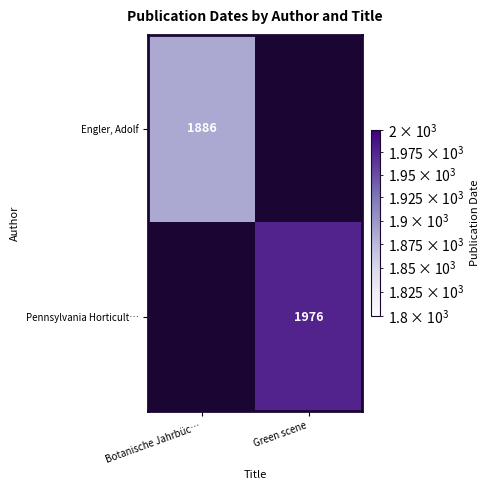

The Pennsylvania Horticult… series shows 1976 at Green scene. True or false?

True